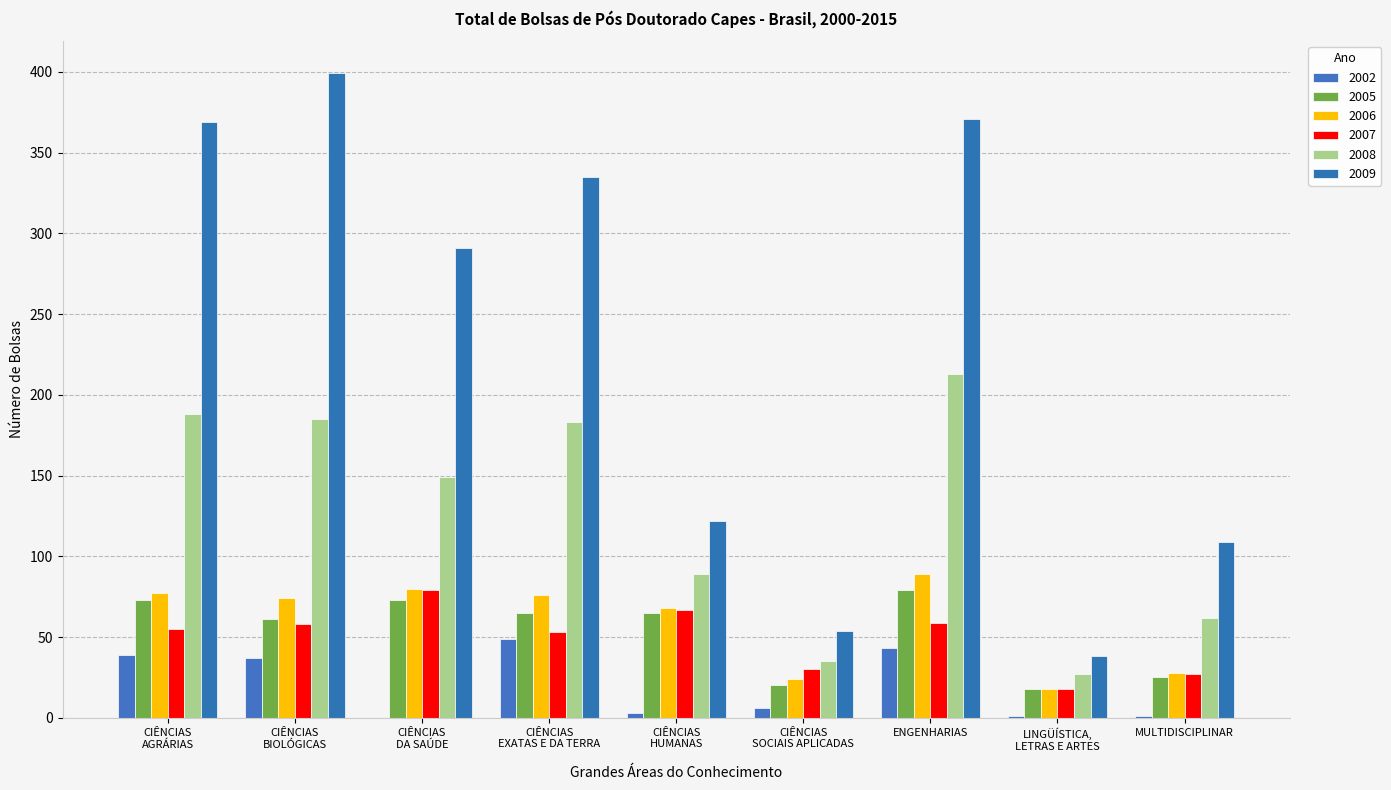

Are the bars grouped side by side (vs. stacked)?

Yes